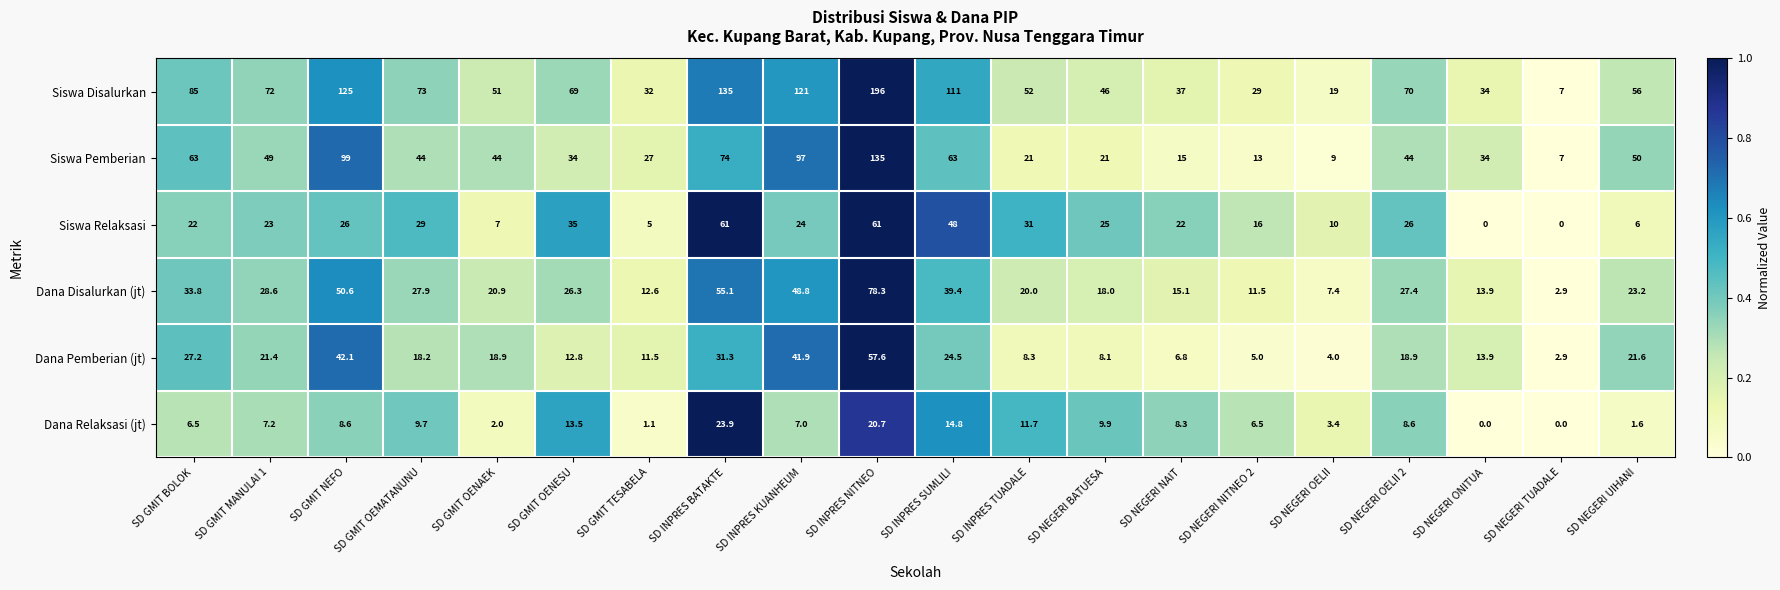

At which label does Dana Relaksasi (jt) reach its peak?

SD INPRES BATAKTE